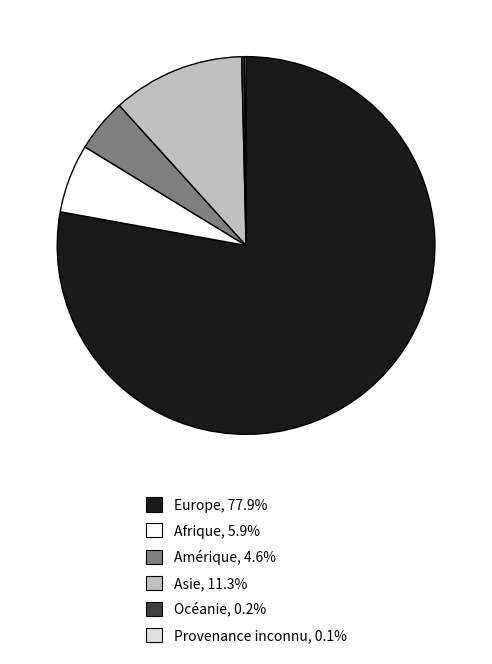

Between Asie and Europe, which is larger?

Europe